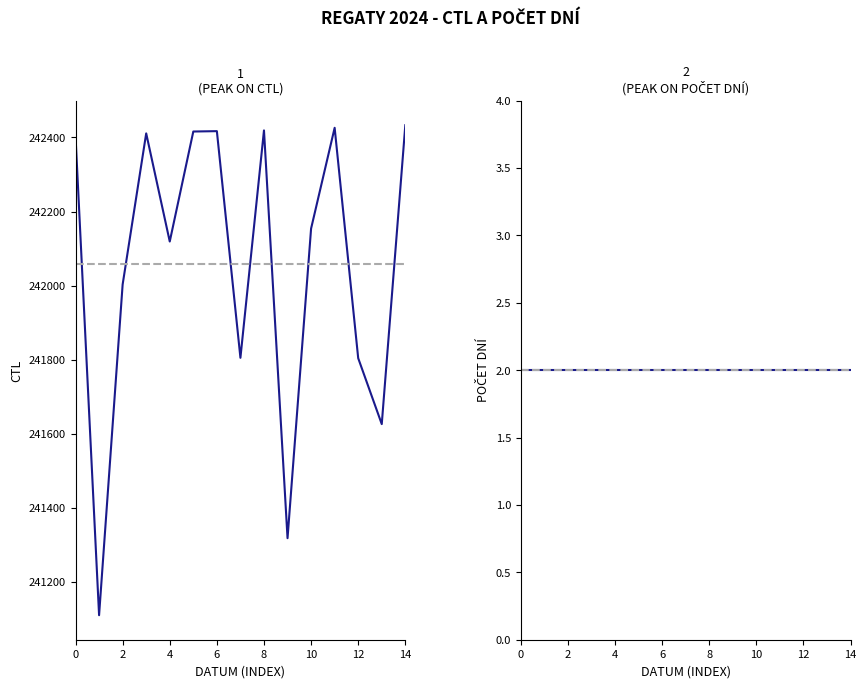

How many lines are shown in the chart?

2